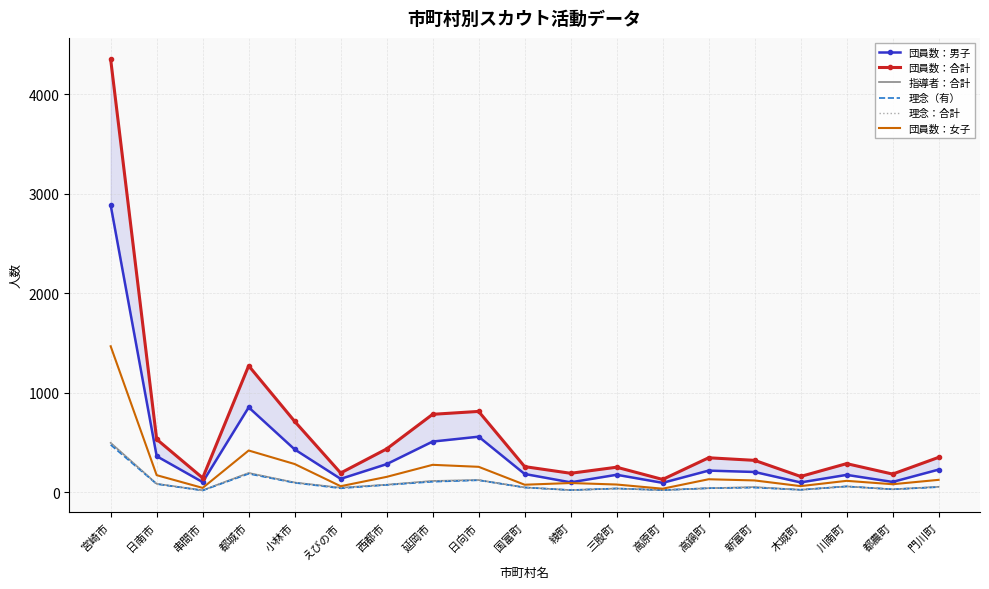

What is the minimum value for 理念（有）?

16